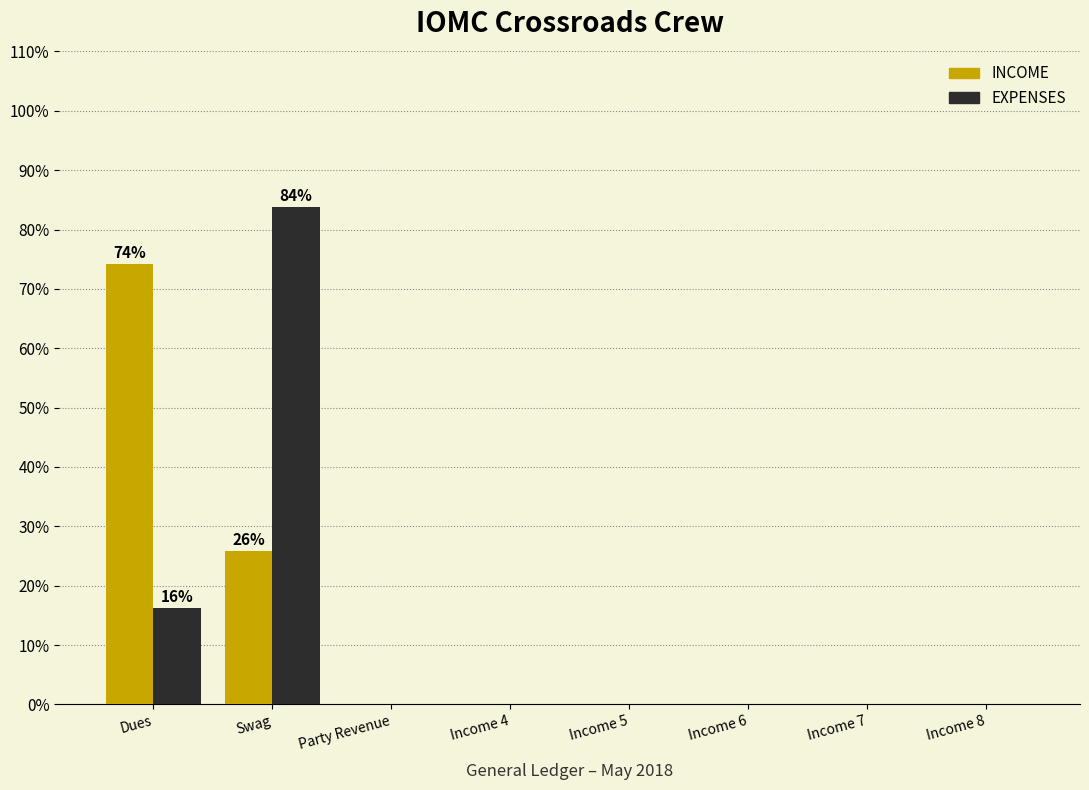

Reading left to right, extract all data points from this chart.

INCOME: Dues=74.2	Swag=25.8	Party Revenue=0.0	Income 4=0.0	Income 5=0.0	Income 6=0.0	Income 7=0.0	Income 8=0.0
EXPENSES: Dues=16.3	Swag=83.7	Party Revenue=0.0	Income 4=0.0	Income 5=0.0	Income 6=0.0	Income 7=0.0	Income 8=0.0